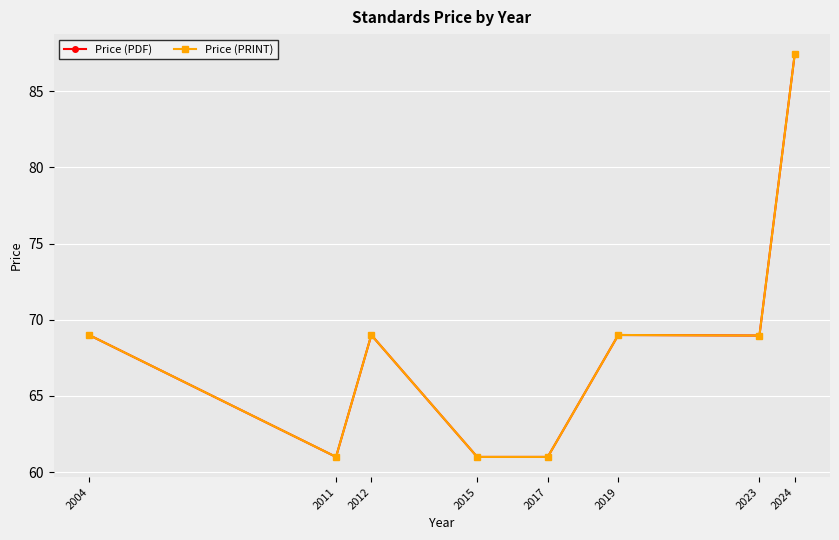

At which category does the chart reach its minimum across all series?

2011